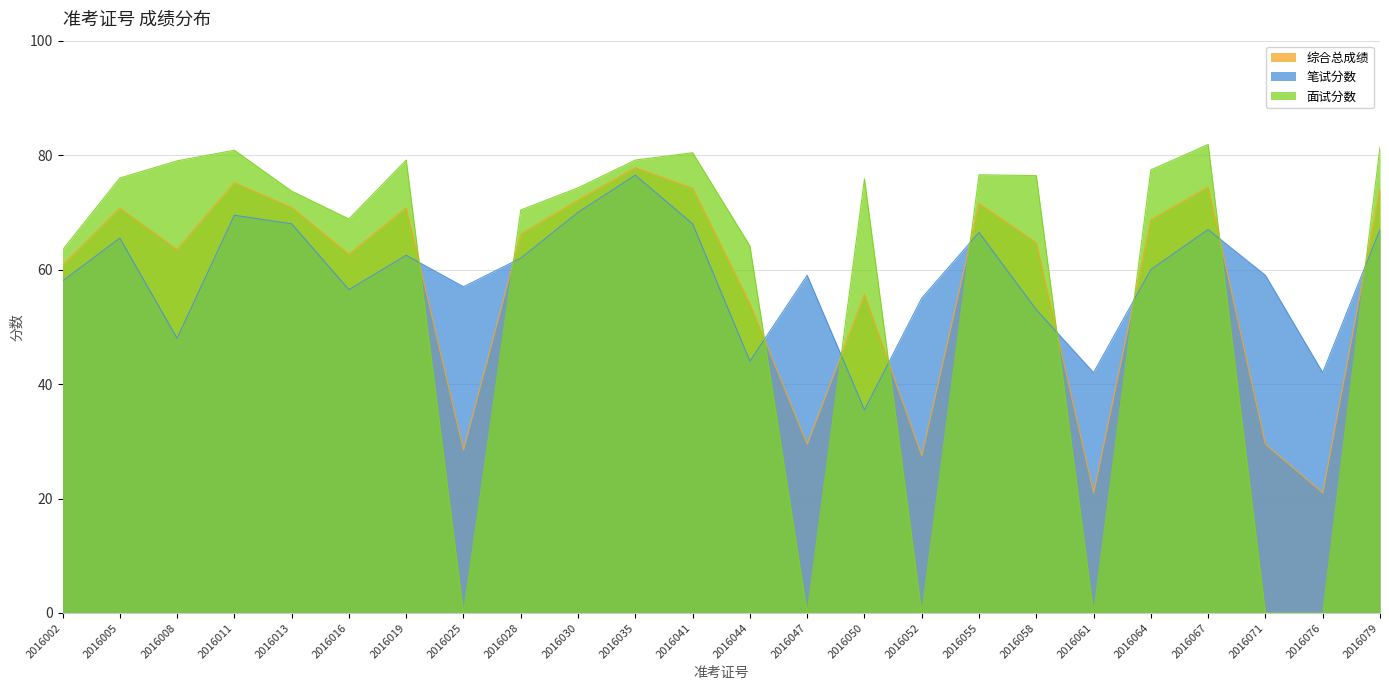

Does the chart display data point markers on the line(s)?

No